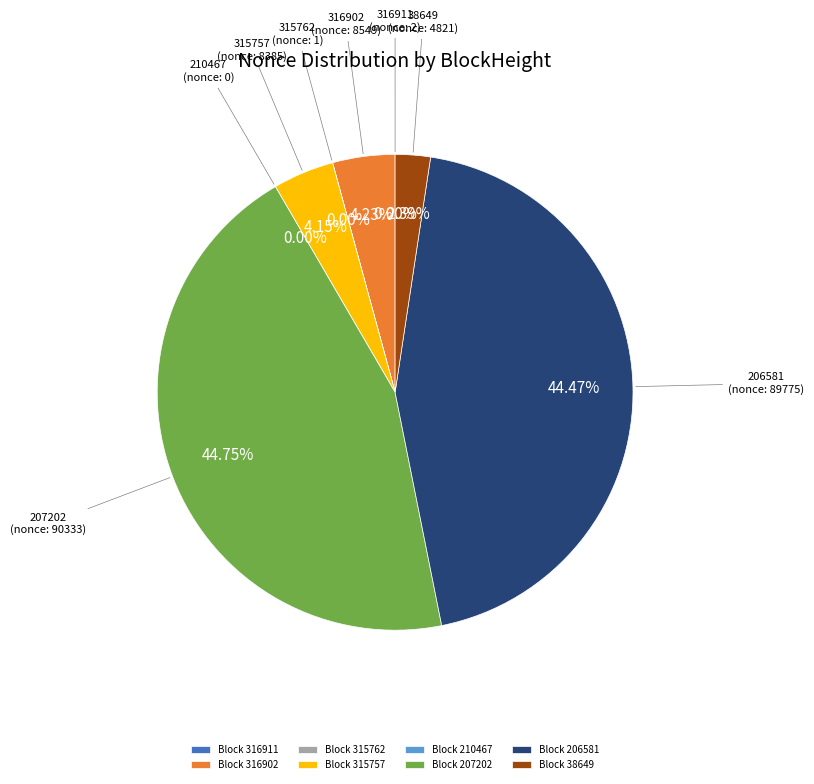

Is it true that 38649 is 1% of the pie?

False